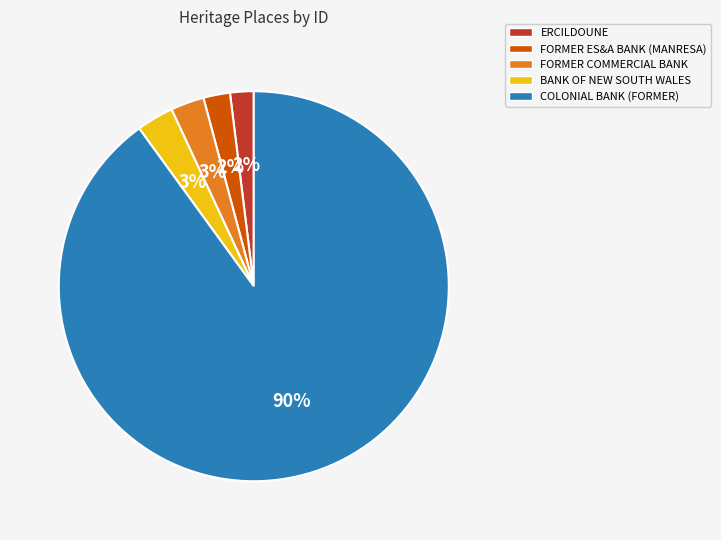

To the nearest percent, what is the difference between the largest and smallest slice percentages?

88%